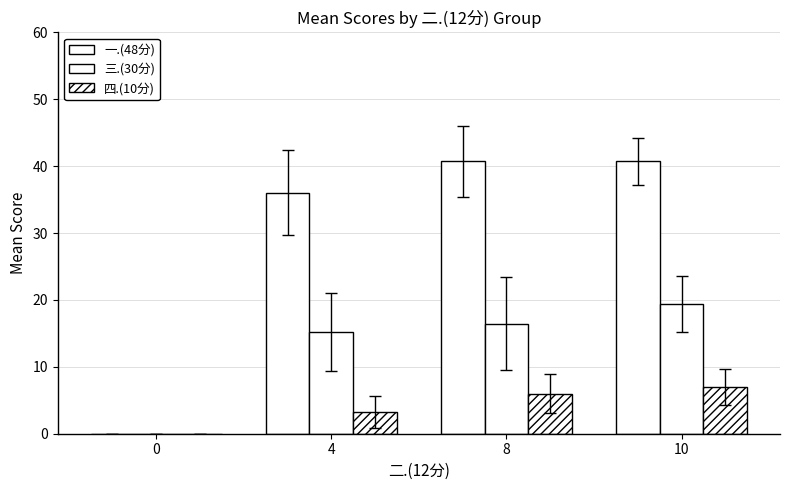

How many distinct data groups are displayed?

3